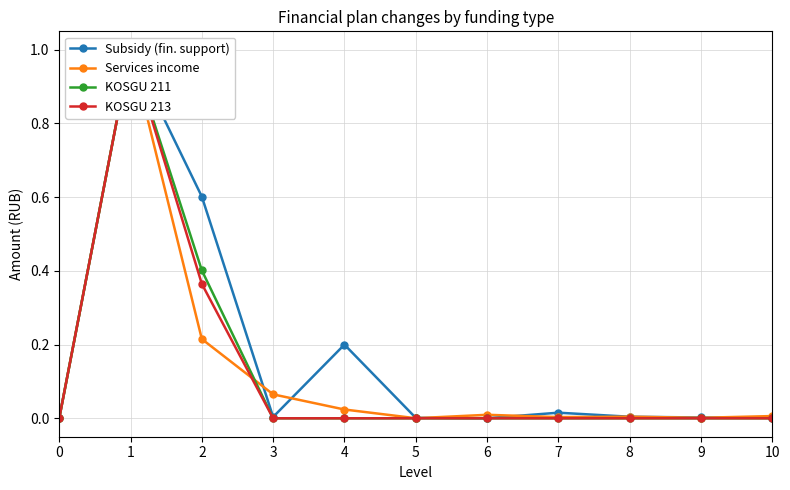

Between 5 and 8, which series saw the biggest shift?

Services income